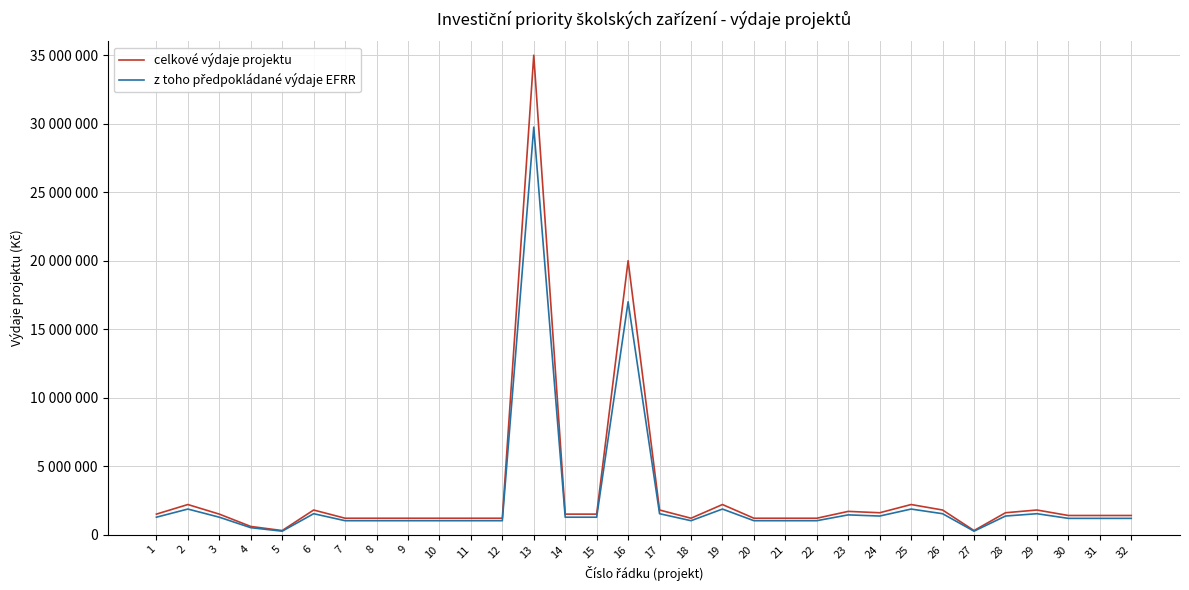

Is this an area chart (filled region under the line)?

No